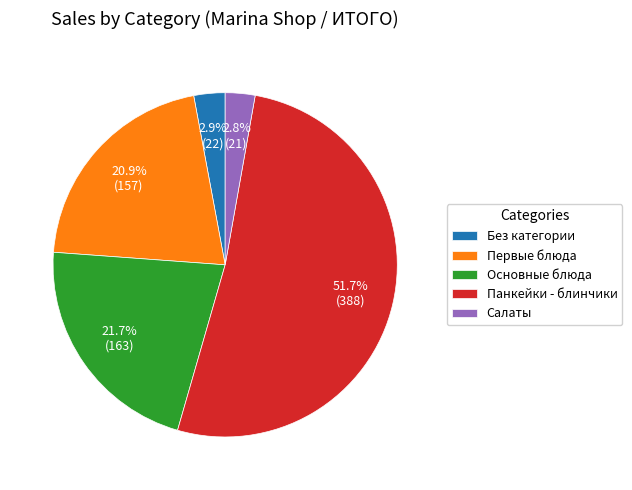

What is the ratio of the value at Основные блюда to the value at Панкейки - блинчики?

0.4